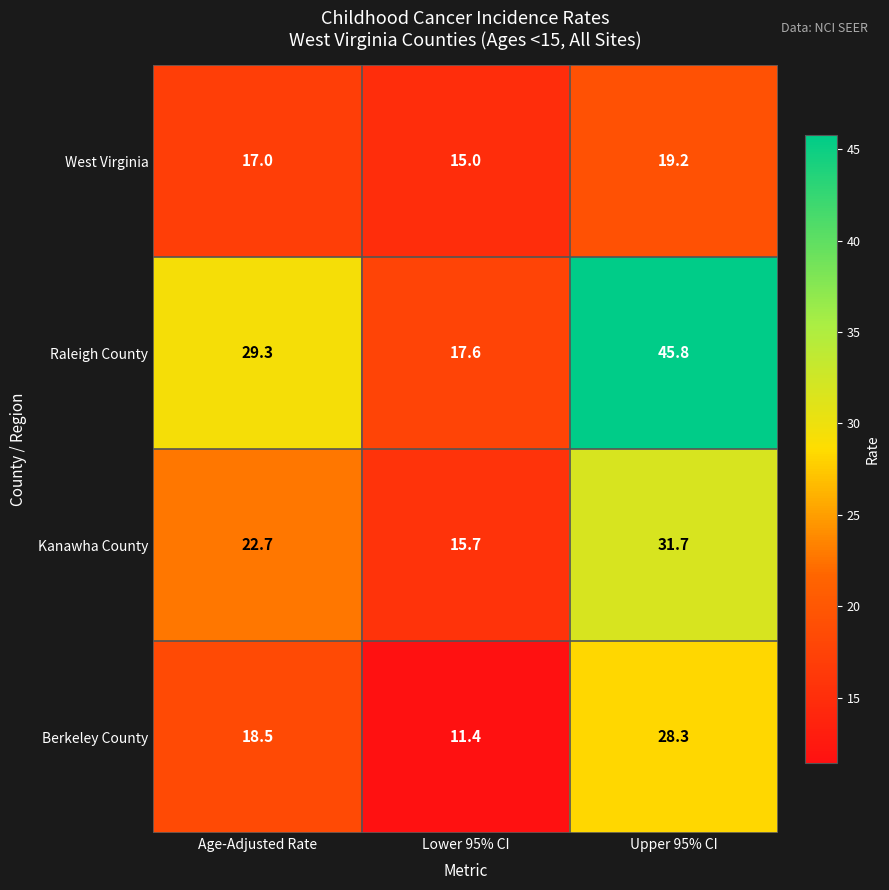

At how many categories does at least one series exceed 33?

1